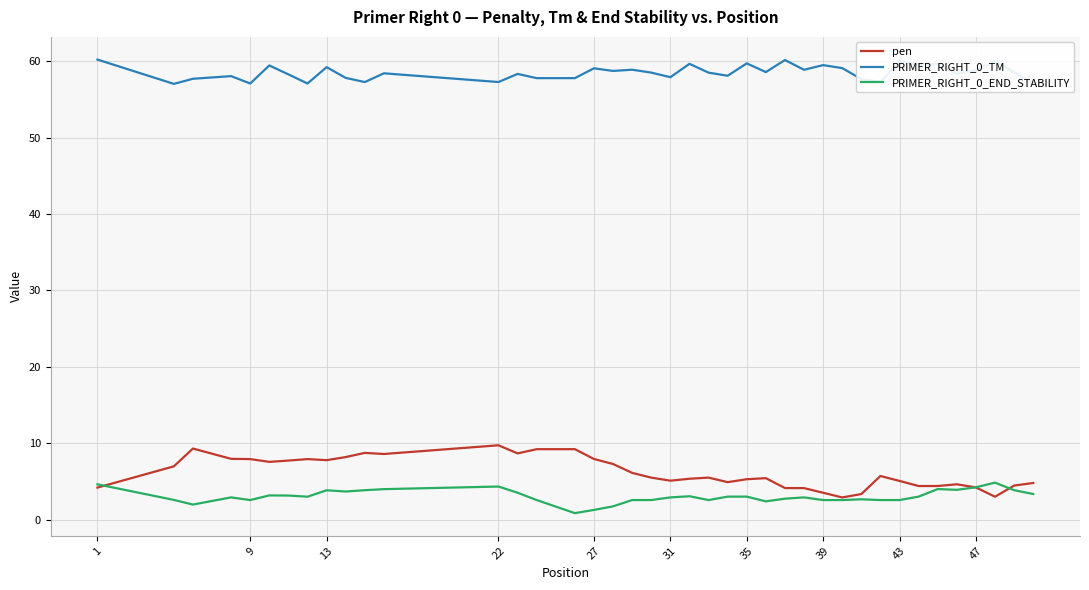

True or false: pen and PRIMER_RIGHT_0_TM cross at least once.

False